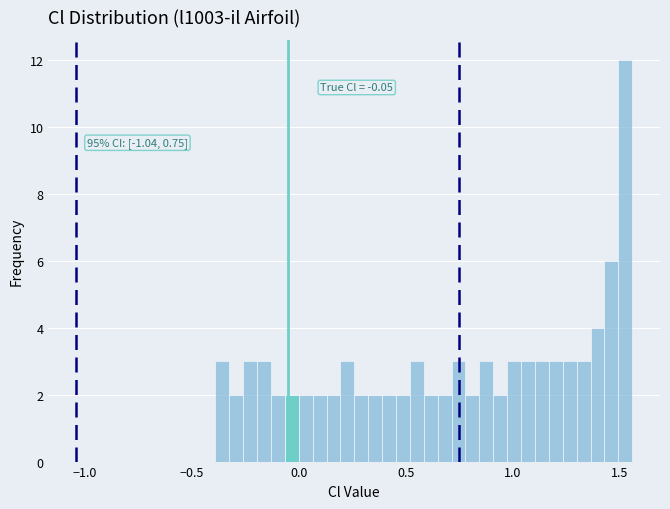

Around what value on the x-axis is the tallest bar? Give the approximate position of its centre, as read against the axis.

1.50